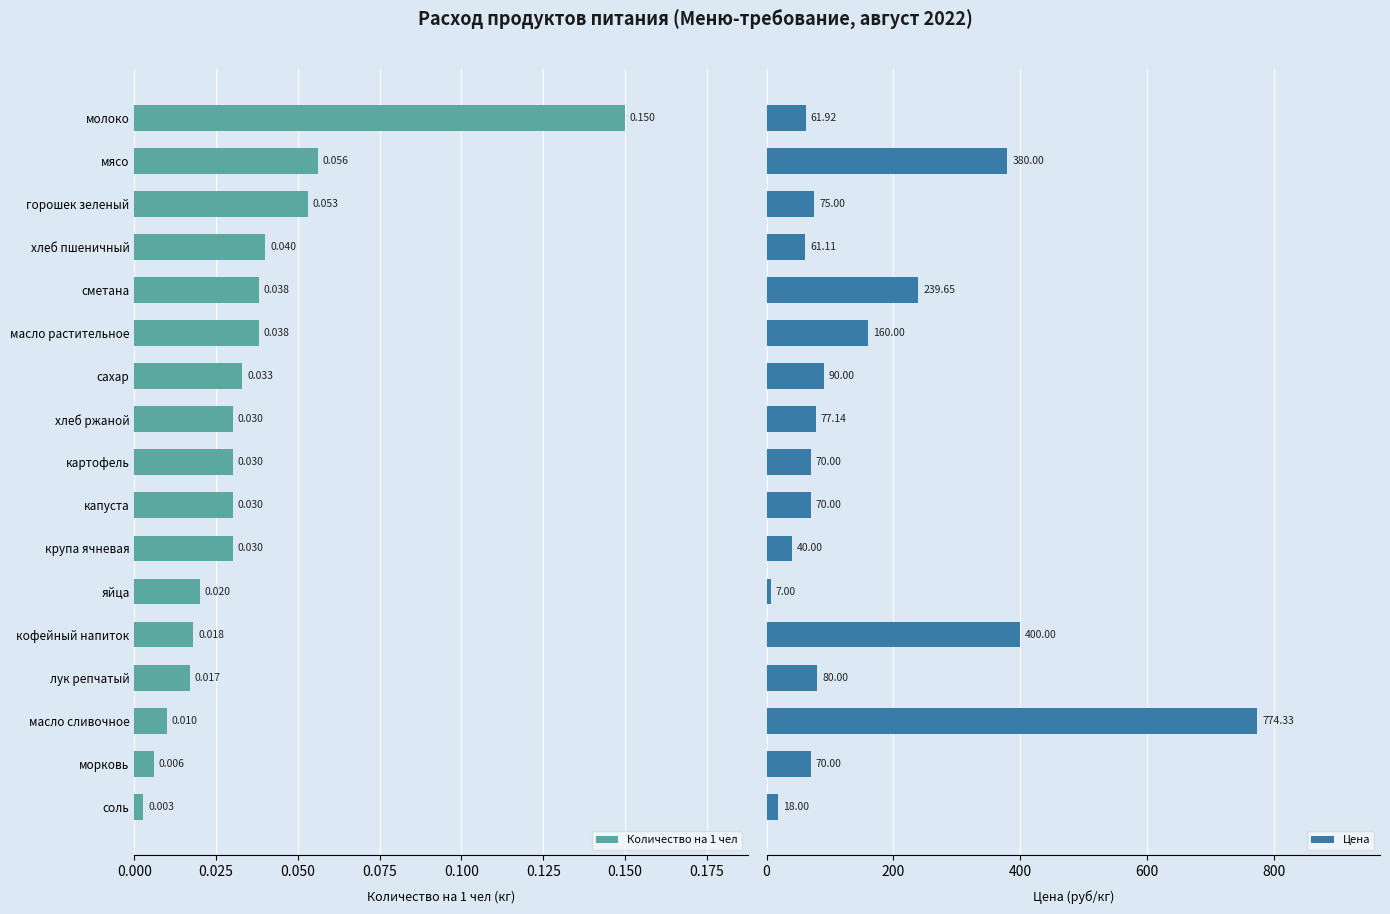

What is the average value of the Цена series?

157.3